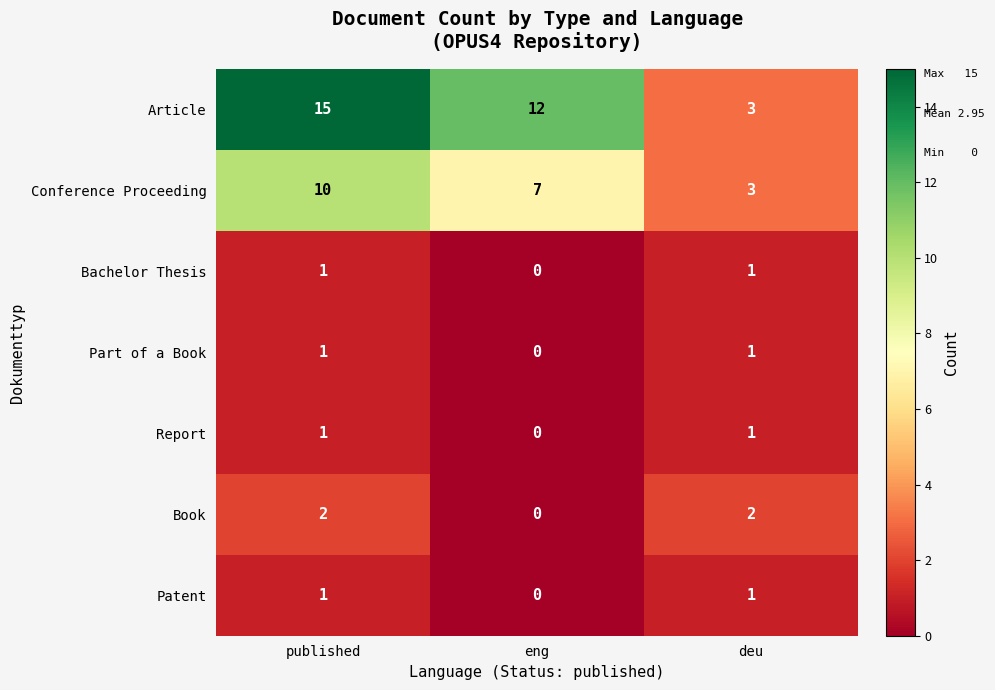

How many categories are shown in the chart?

3